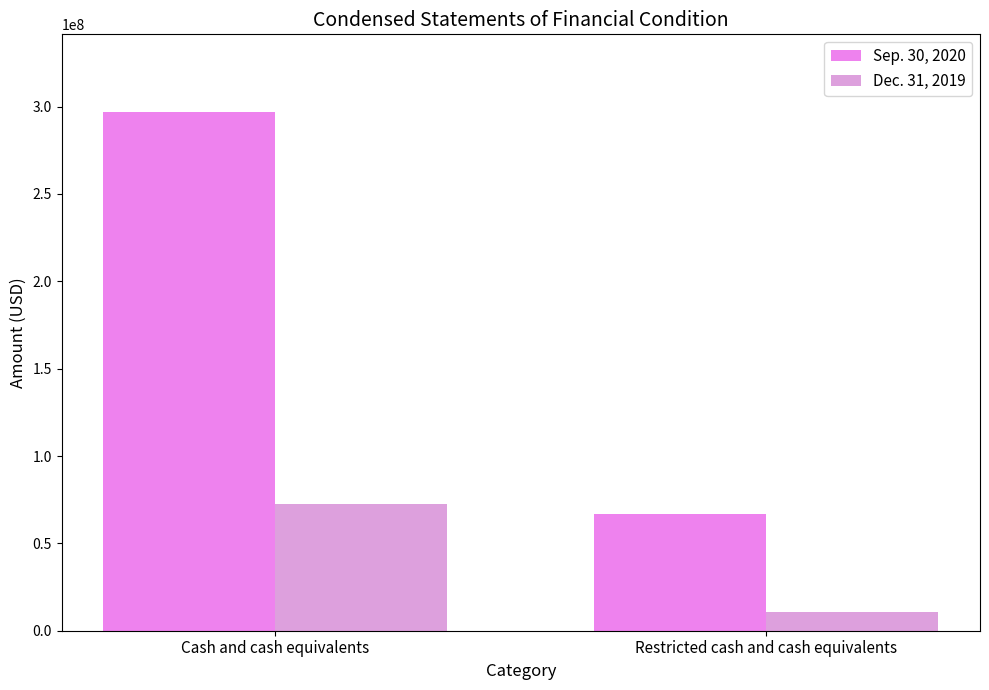

What is the average value of the Dec. 31, 2019 series?

41801720